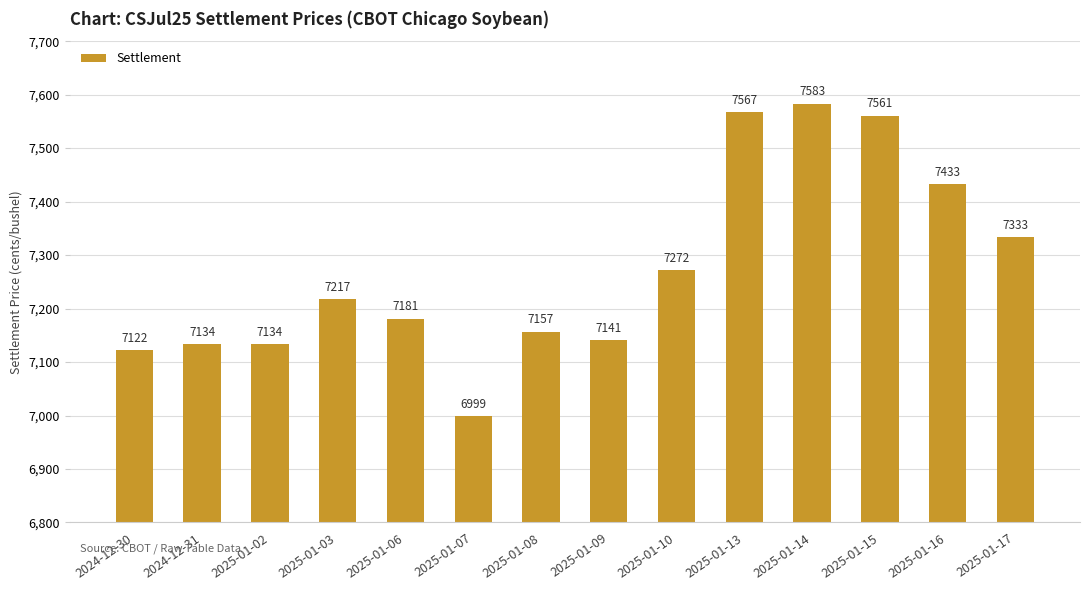

What value does the data have at 2025-01-14, to the nearest 50?

7600